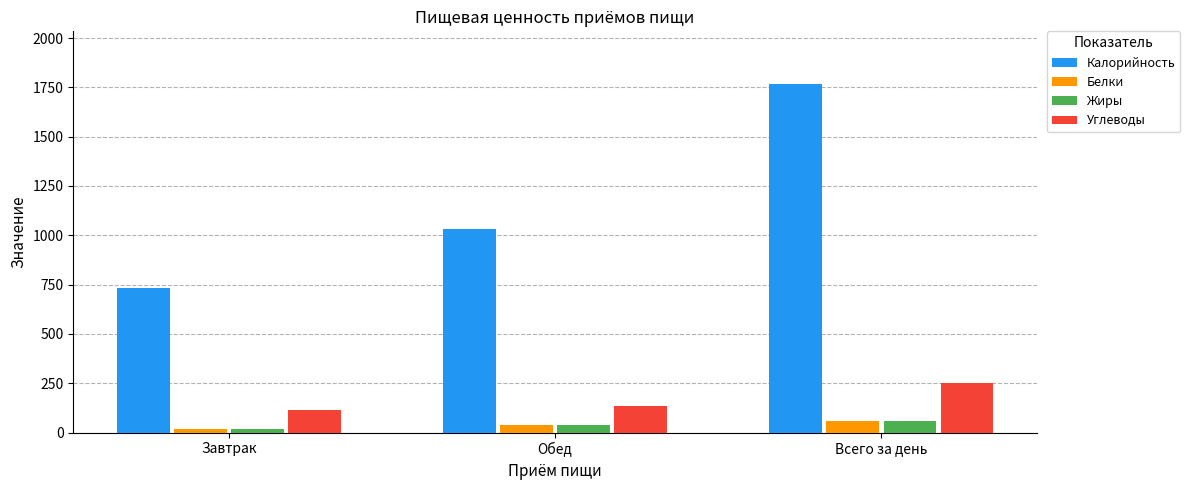

What is the label of the 3rd bar from the right?

Завтрак